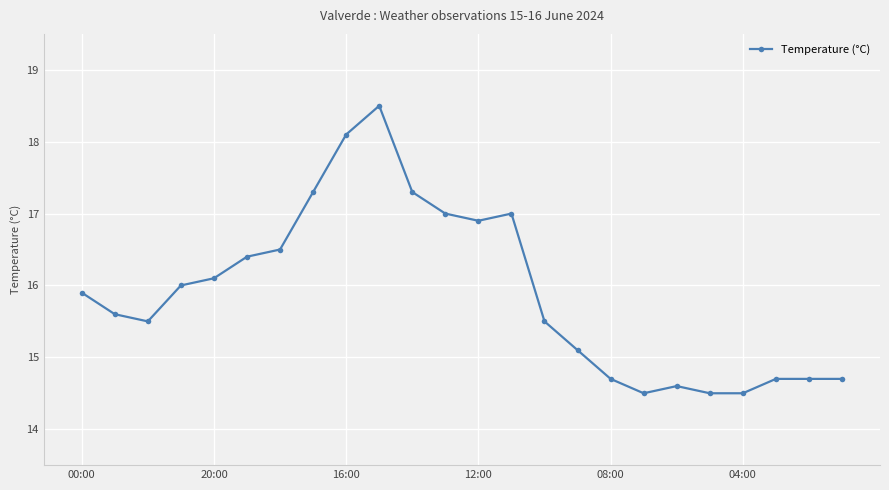

What is the maximum value shown in the chart?

18.5